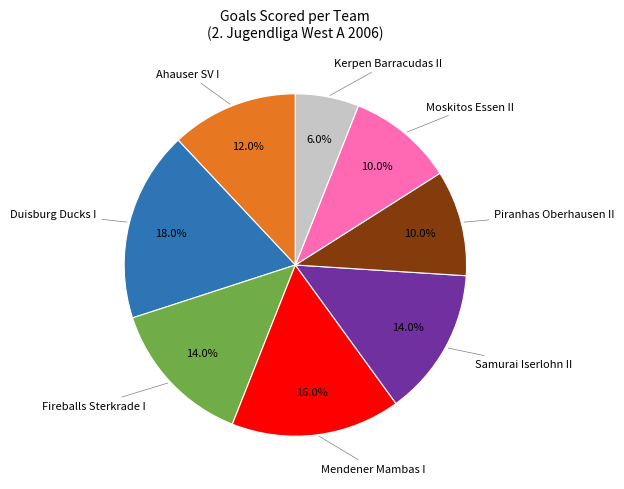

Does any single category account for the majority?

No